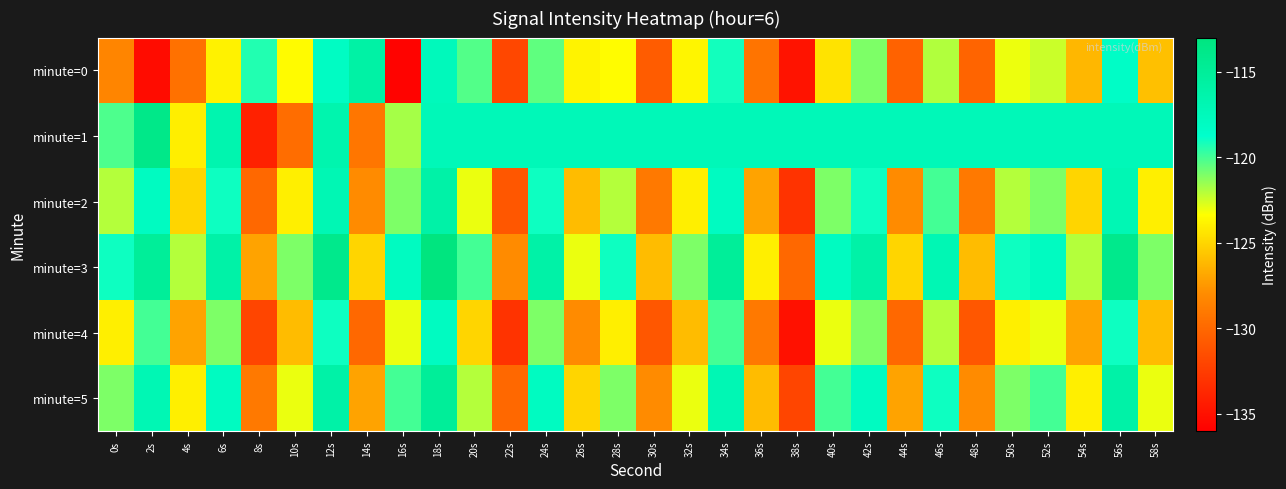

Reading left to right, extract all data points from this chart.

minute=0: 0s=-128.4	2s=-135.2	4s=-129.5	6s=-123.8	8s=-119.3	10s=-123.5	12s=-118.1	14s=-115.8	16s=-135.8	18s=-117.5	20s=-120.3	22s=-131.9	24s=-120.5	26s=-123.8	28s=-123.4	30s=-130.7	32s=-123.7	34s=-119.1	36s=-129.3	38s=-134.9	40s=-124.4	42s=-121.0	44s=-130.4	46s=-122.0	48s=-130.2	50s=-123.0	52s=-122.4	54s=-126.2	56s=-118.3	58s=-125.9
minute=1: 0s=-120.2	2s=-113.7	4s=-124.0	6s=-116.6	8s=-134.0	10s=-129.7	12s=-116.5	14s=-129.2	16s=-121.7	18s=-117.3	20s=-117.3	22s=-117.3	24s=-117.3	26s=-117.3	28s=-117.3	30s=-117.3	32s=-117.3	34s=-117.3	36s=-117.3	38s=-117.3	40s=-117.3	42s=-117.3	44s=-117.3	46s=-117.3	48s=-117.3	50s=-117.3	52s=-117.3	54s=-117.3	56s=-117.3	58s=-117.3
minute=2: 0s=-122.0	2s=-118.0	4s=-125.0	6s=-119.0	8s=-130.0	10s=-124.0	12s=-117.0	14s=-128.0	16s=-121.0	18s=-116.0	20s=-123.0	22s=-131.0	24s=-119.0	26s=-126.0	28s=-122.0	30s=-129.0	32s=-124.0	34s=-118.0	36s=-127.0	38s=-133.0	40s=-121.0	42s=-119.0	44s=-128.0	46s=-120.0	48s=-129.0	50s=-122.0	52s=-121.0	54s=-125.0	56s=-117.0	58s=-124.0
minute=3: 0s=-119.0	2s=-115.0	4s=-122.0	6s=-116.0	8s=-127.0	10s=-121.0	12s=-114.0	14s=-125.0	16s=-118.0	18s=-113.0	20s=-120.0	22s=-128.0	24s=-116.0	26s=-123.0	28s=-119.0	30s=-126.0	32s=-121.0	34s=-115.0	36s=-124.0	38s=-130.0	40s=-118.0	42s=-116.0	44s=-125.0	46s=-117.0	48s=-126.0	50s=-119.0	52s=-118.0	54s=-122.0	56s=-114.0	58s=-121.0
minute=4: 0s=-124.0	2s=-120.0	4s=-127.0	6s=-121.0	8s=-132.0	10s=-126.0	12s=-119.0	14s=-130.0	16s=-123.0	18s=-118.0	20s=-125.0	22s=-133.0	24s=-121.0	26s=-128.0	28s=-124.0	30s=-131.0	32s=-126.0	34s=-120.0	36s=-129.0	38s=-135.0	40s=-123.0	42s=-121.0	44s=-130.0	46s=-122.0	48s=-131.0	50s=-124.0	52s=-123.0	54s=-127.0	56s=-119.0	58s=-126.0
minute=5: 0s=-121.0	2s=-117.0	4s=-124.0	6s=-118.0	8s=-129.0	10s=-123.0	12s=-116.0	14s=-127.0	16s=-120.0	18s=-115.0	20s=-122.0	22s=-130.0	24s=-118.0	26s=-125.0	28s=-121.0	30s=-128.0	32s=-123.0	34s=-117.0	36s=-126.0	38s=-132.0	40s=-120.0	42s=-118.0	44s=-127.0	46s=-119.0	48s=-128.0	50s=-121.0	52s=-120.0	54s=-124.0	56s=-116.0	58s=-123.0